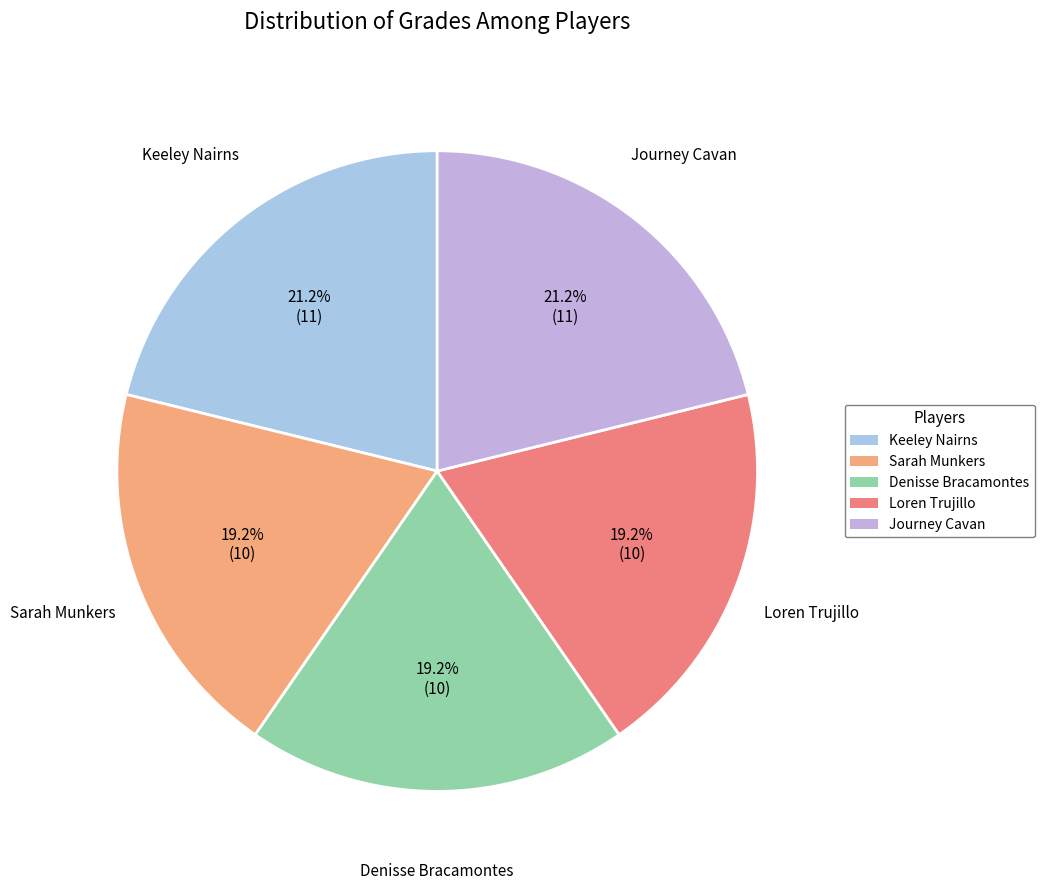

Is it true that Keeley Nairns is 21% of the pie?

True